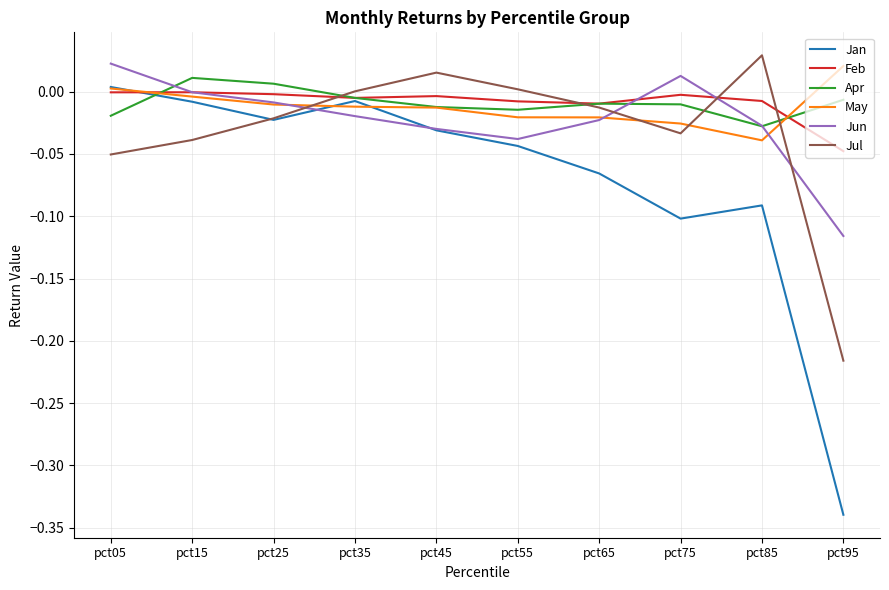

How many categories are shown in the chart?

10